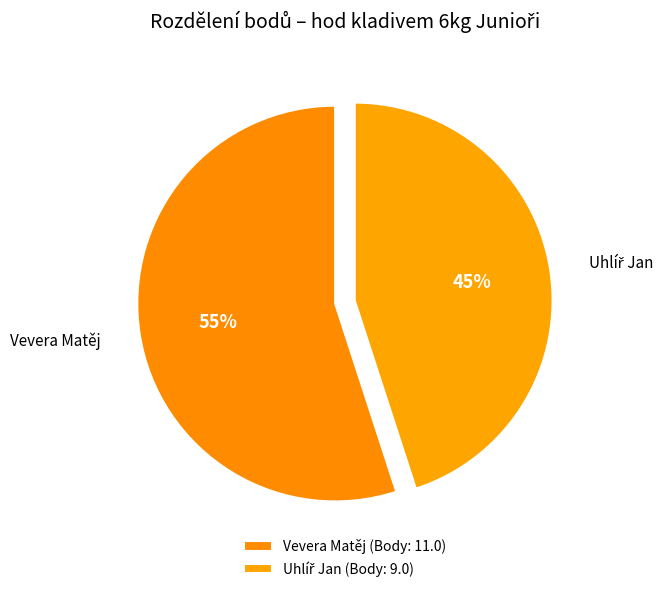

Does Vevera Matěj represent more than half of the total?

Yes